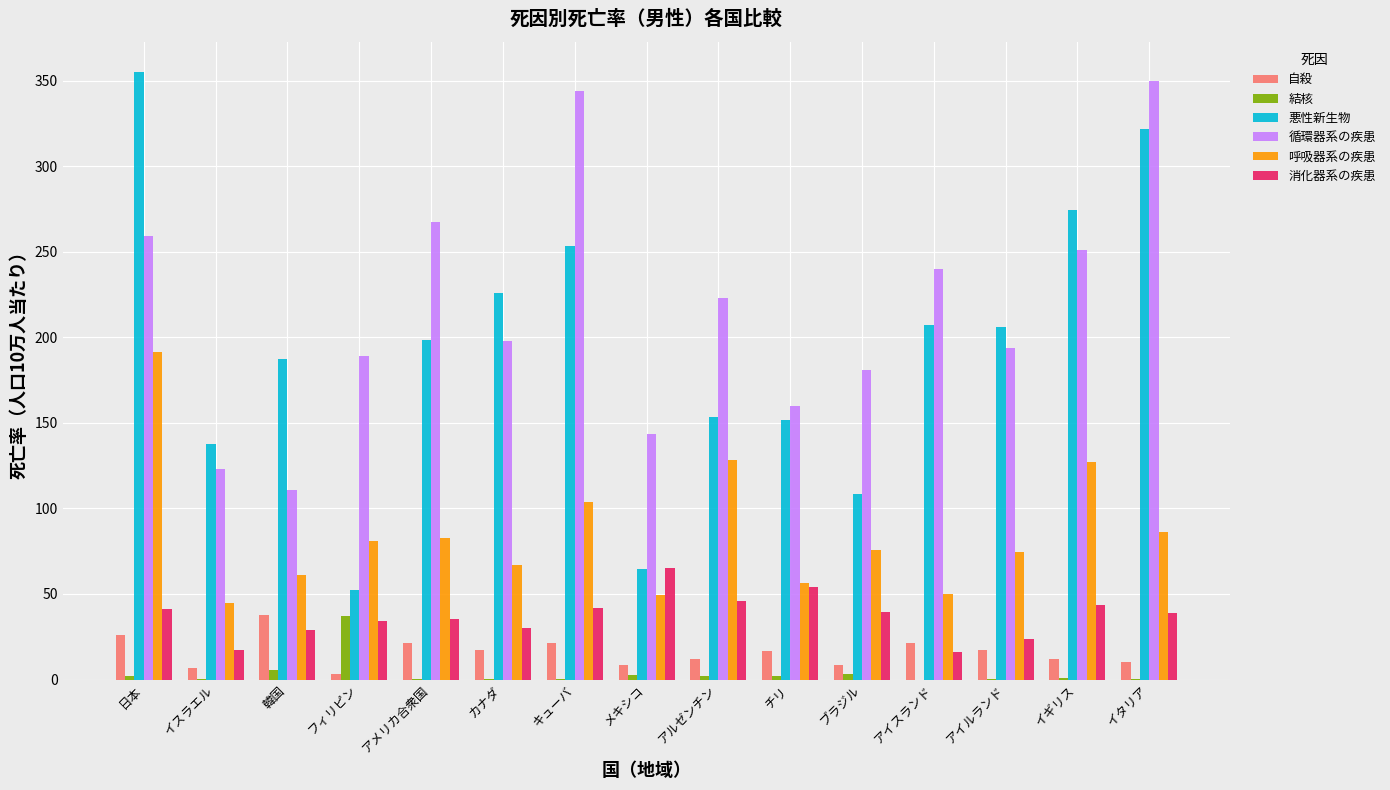

Which series has the largest total across all categories?

循環器系の疾患